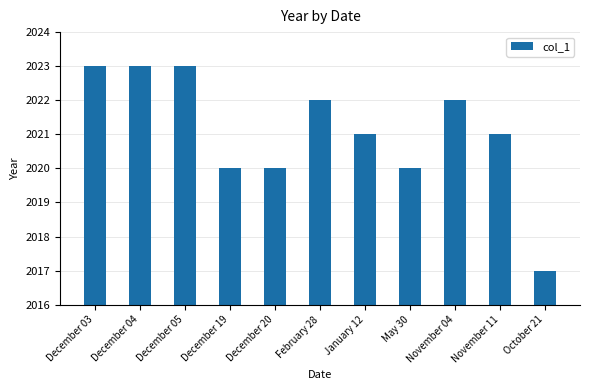

What is the difference between the maximum and minimum values?

6